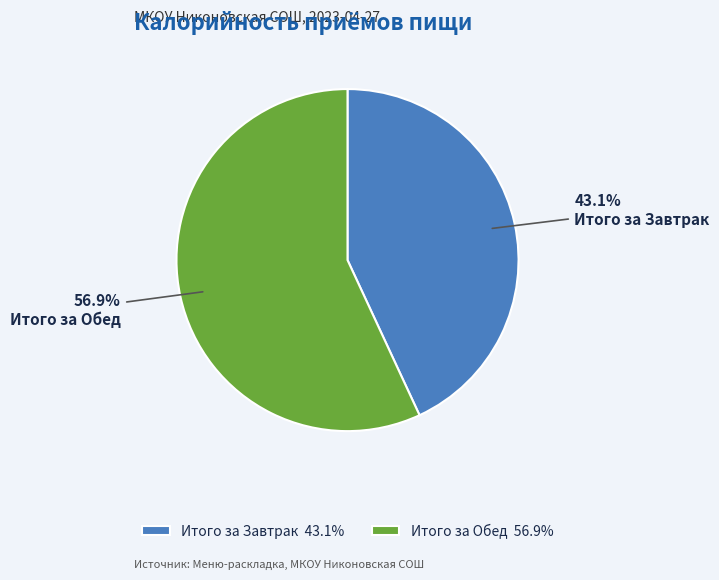

To the nearest percent, what portion does Итого за Завтрак represent?

43%